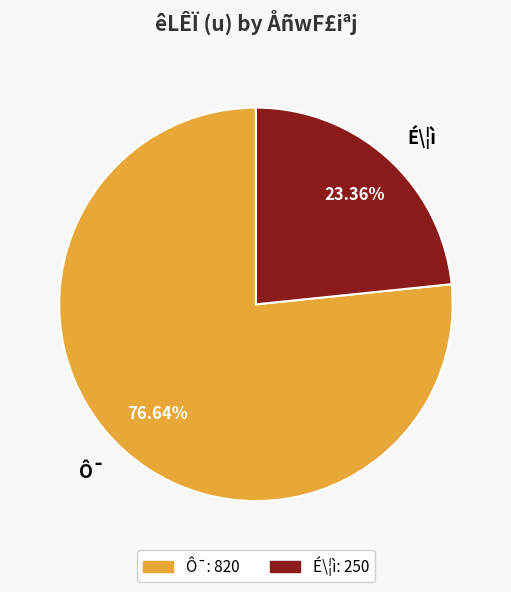

Rank the categories by value from lowest to highest.

É\¦ì, Ô¯